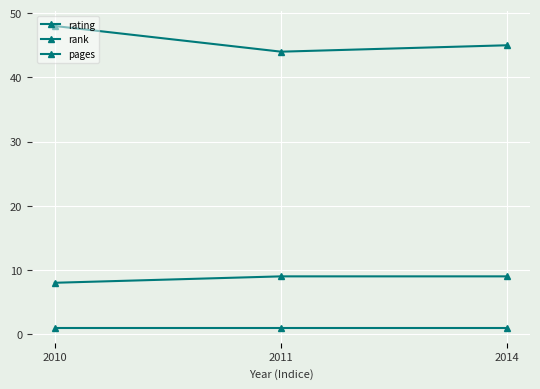

Count the number of data series in this chart.

3